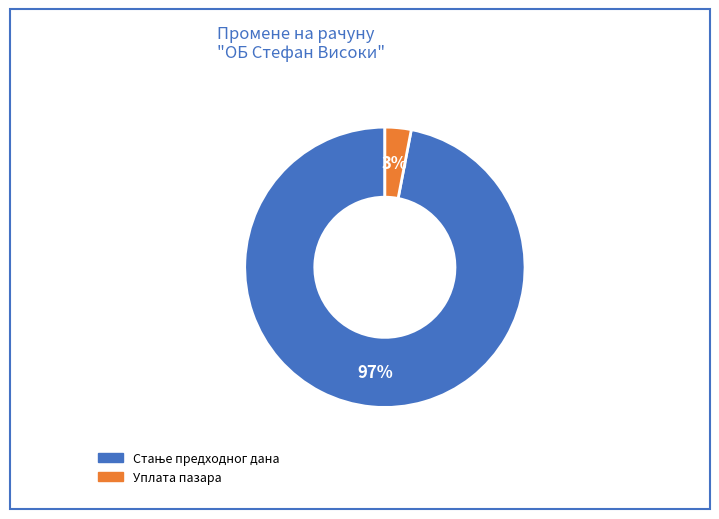

Is there any slice that represents more than half of the pie?

Yes